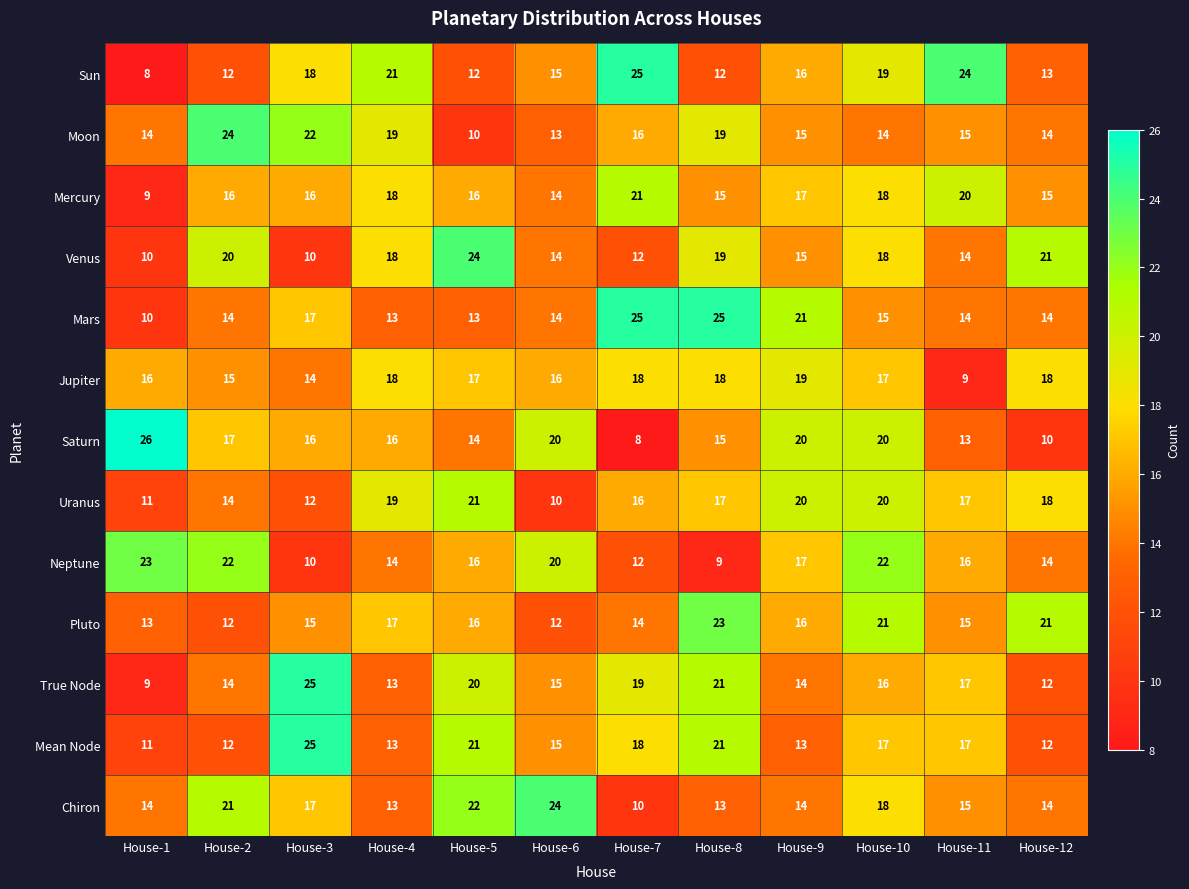

True or false: Moon has a value of 14 at House-10.

True